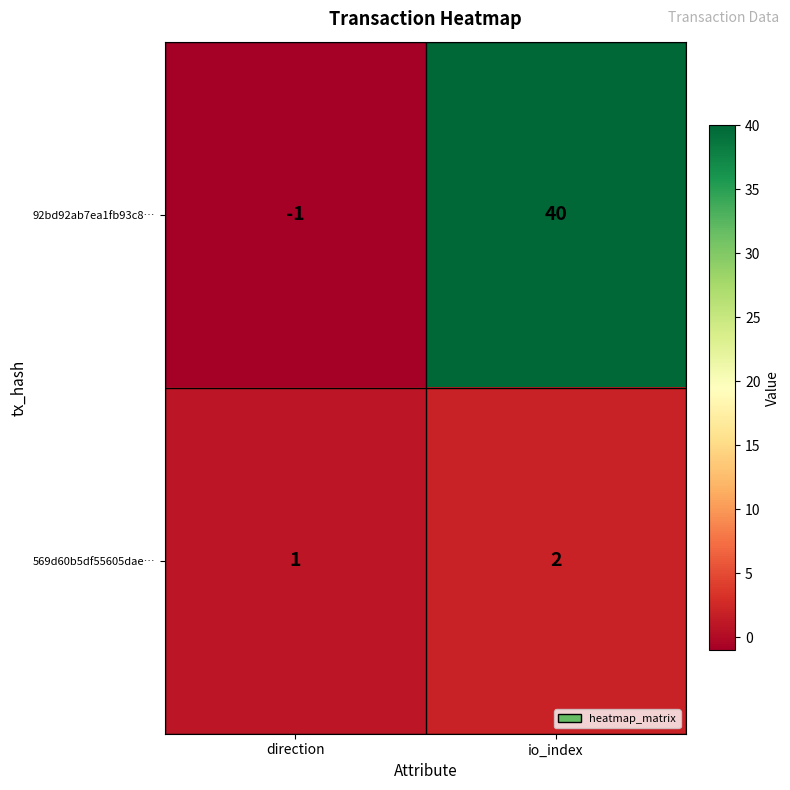

What is the difference between the highest and lowest values at direction?

2